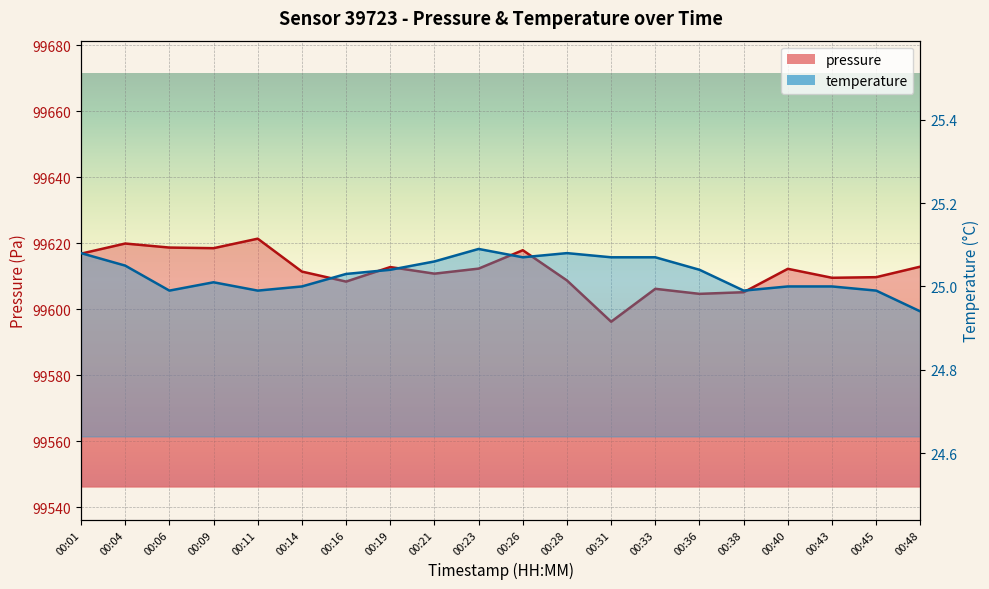

What is the value of the pressure point at the 19th from the left?

99609.7